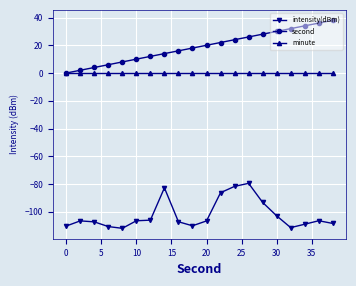

What is the maximum value for intensity(dBm)?

-79.4